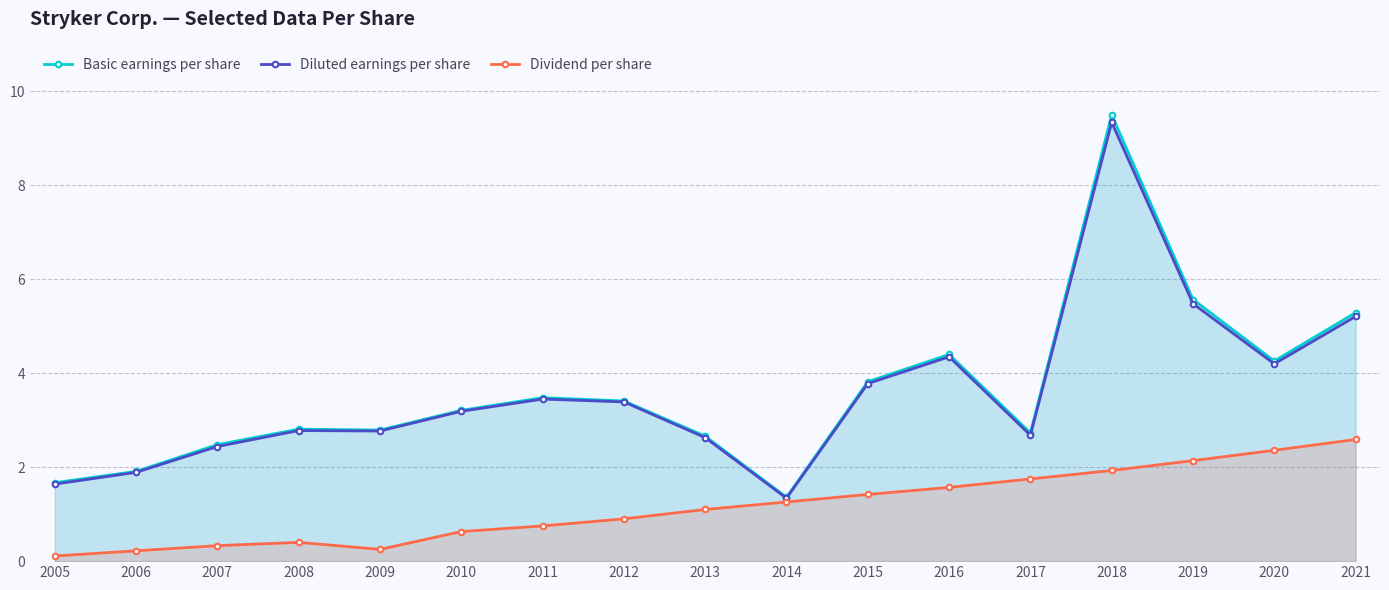

Between 2005 and 2018, which series saw the biggest shift?

Basic earnings per share